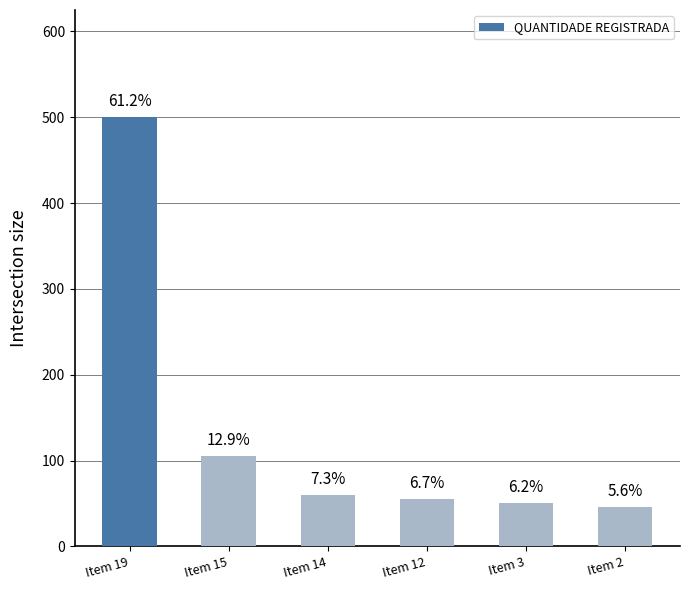

Reading left to right, transcribe all the data shown in this chart.

Item 19=500	Item 15=105	Item 14=60	Item 12=55	Item 3=51	Item 2=46